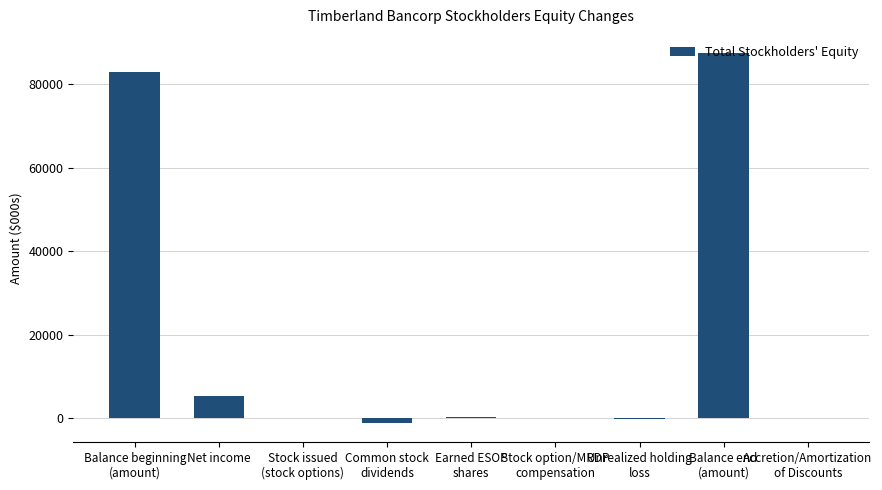

What is the change in value from Common stock
dividends to Accretion/Amortization
of Discounts?

+1225